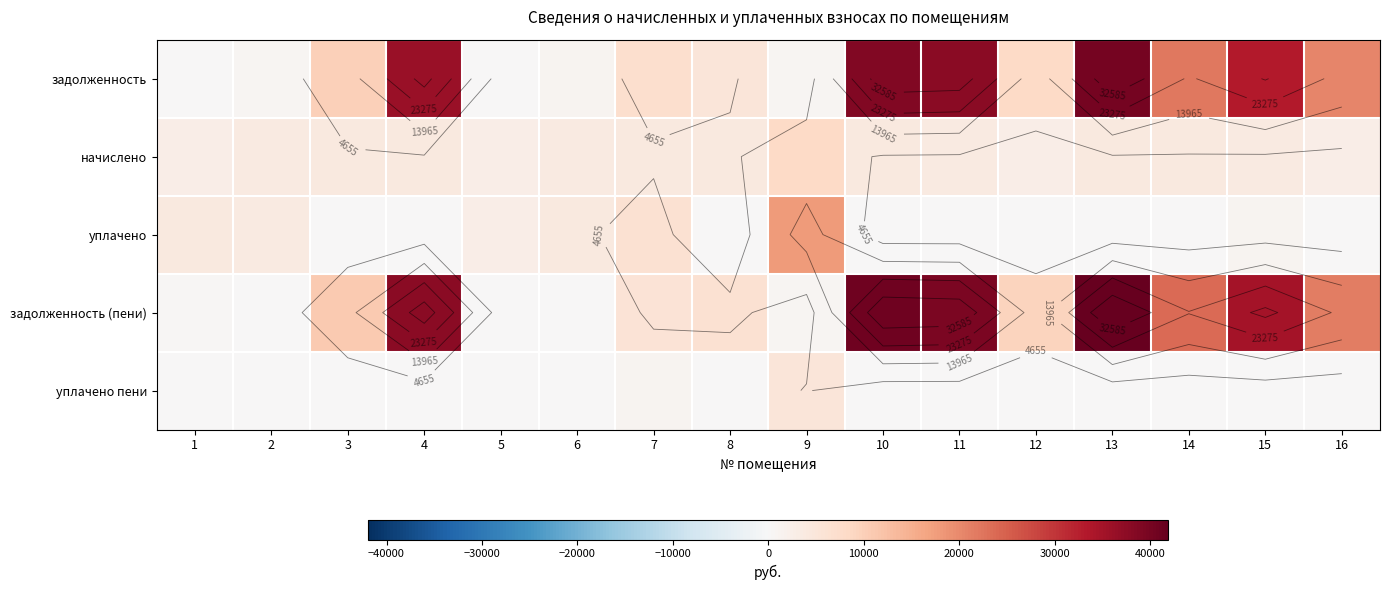

List the labels in order of начислено value, smallest first.

1, 5, 12, 16, 6, 11, 15, 2, 3, 7, 13, 4, 8, 10, 14, 9